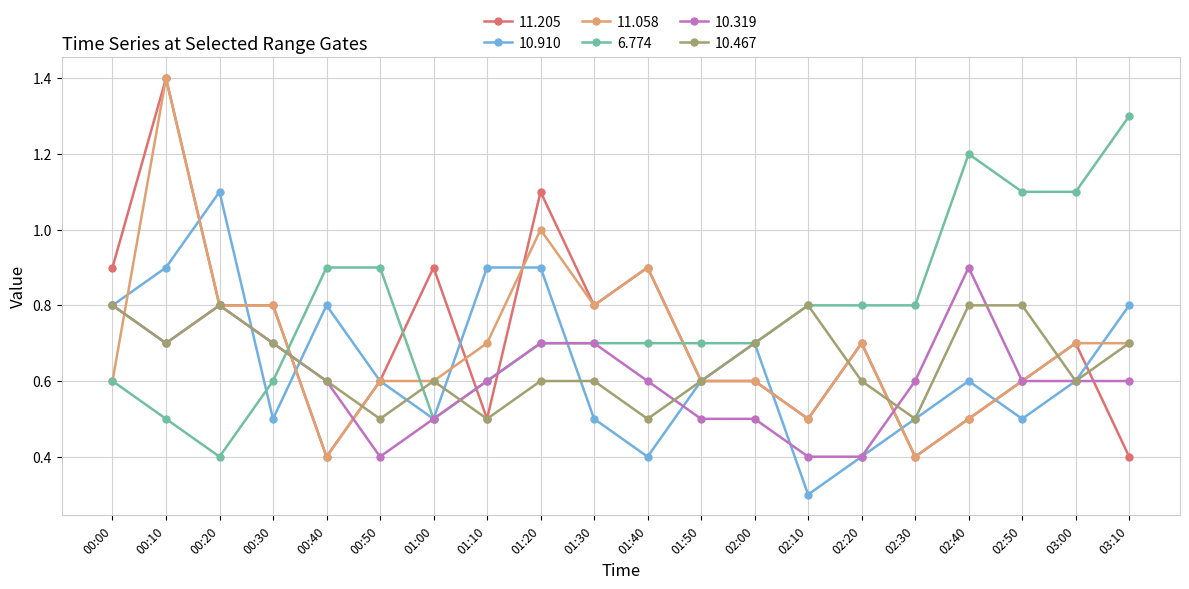

What is the difference between the highest and lowest values at 00:20?

0.7